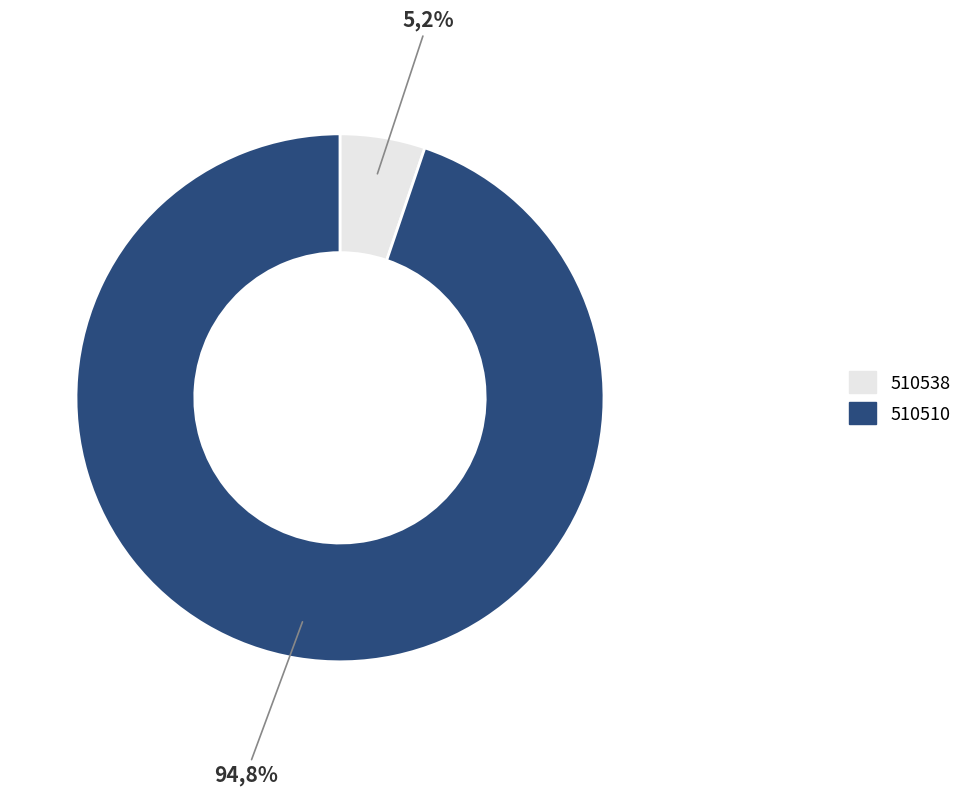

Approximately how many times larger is the value at 510538 compared to 510510?

0.1